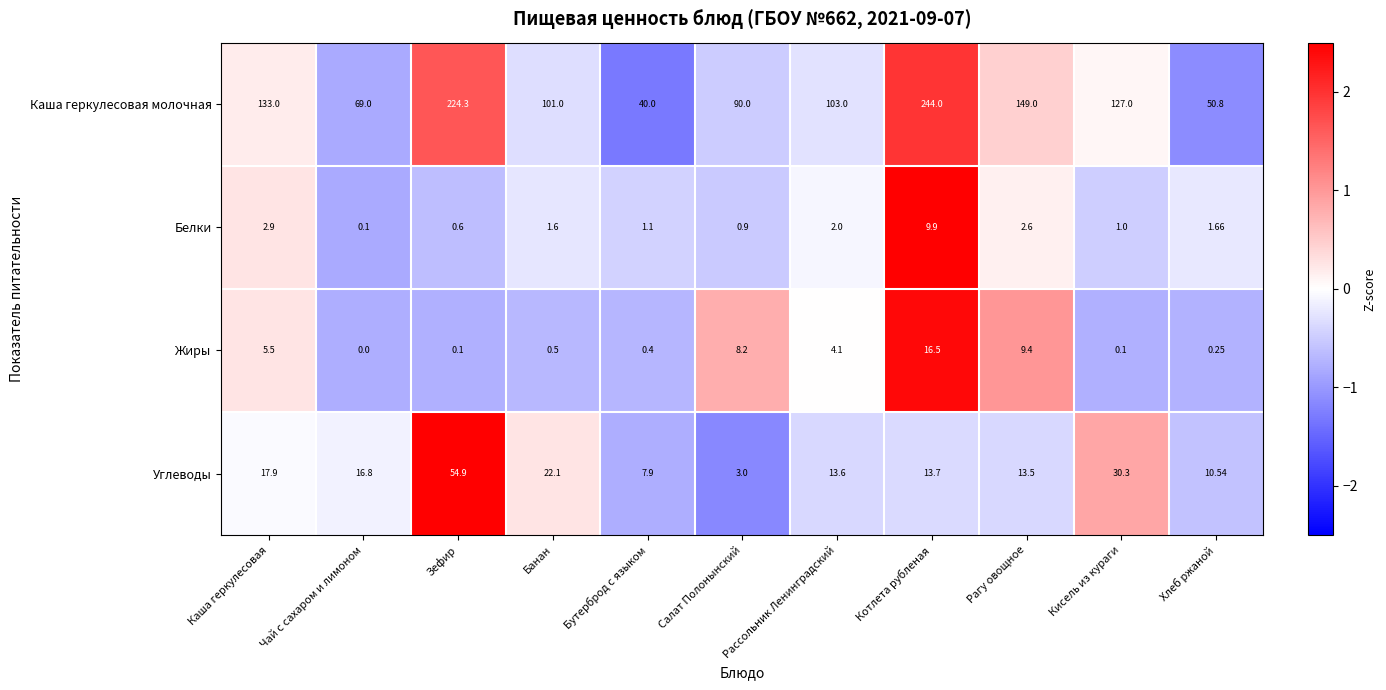

Which series has the largest total across all categories?

Каша геркулесовая молочная